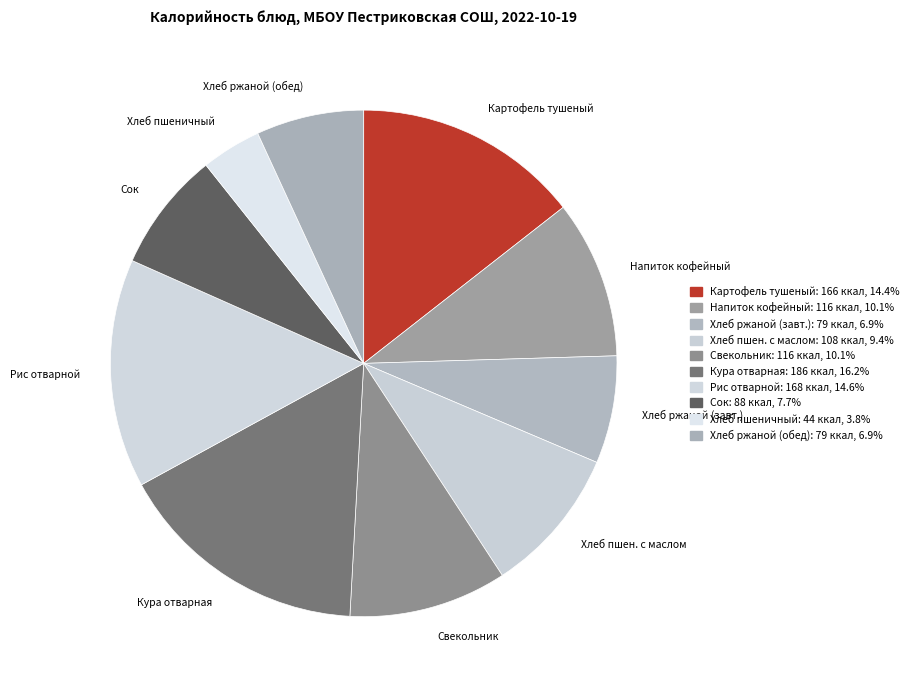

Is Кура отварная the majority of the pie?

No